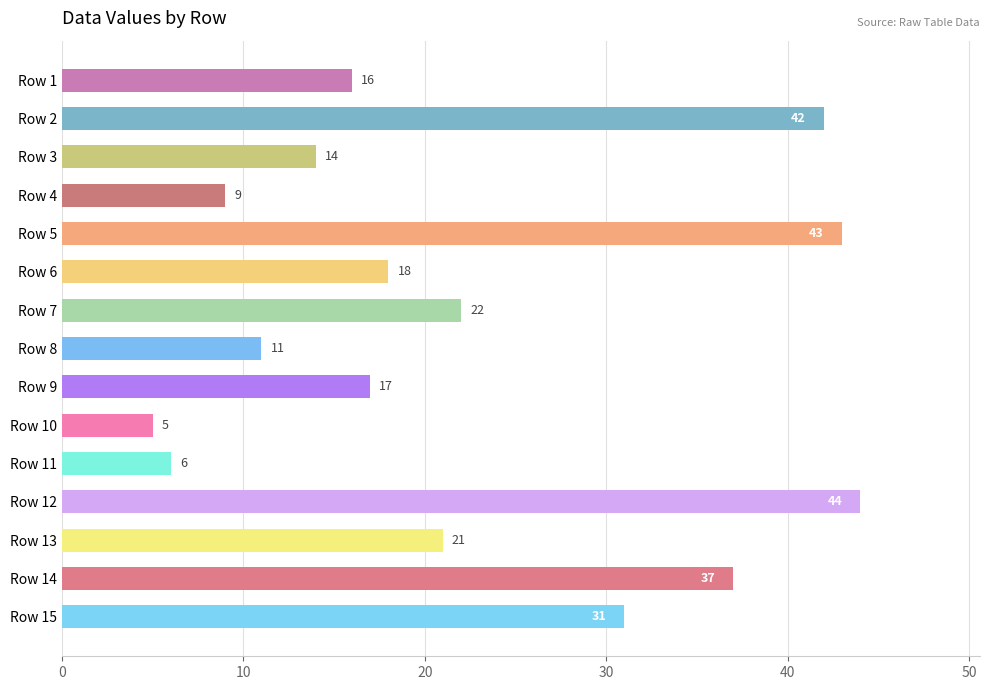

Which has a higher value, Row 7 or Row 5?

Row 5